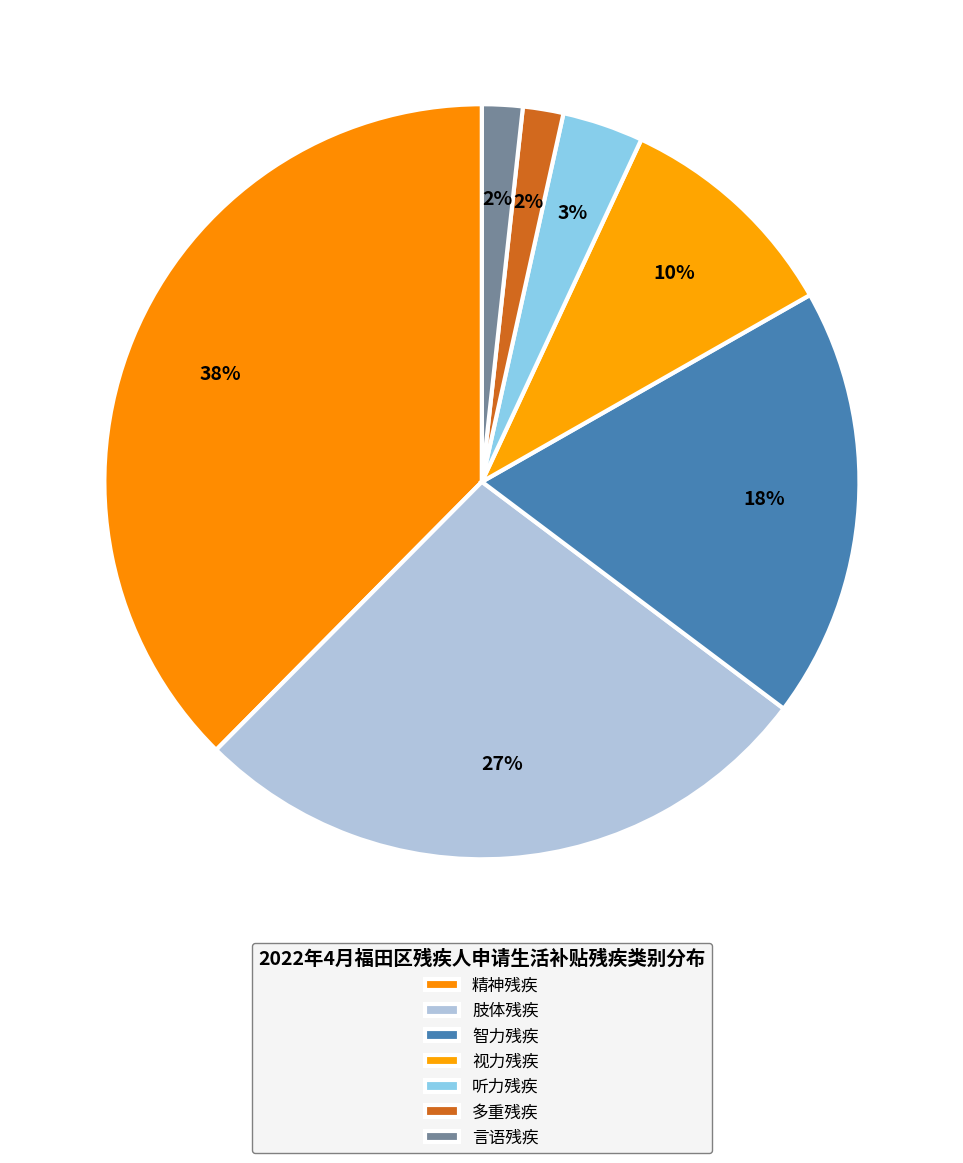

Count the number of slices in the pie.

7